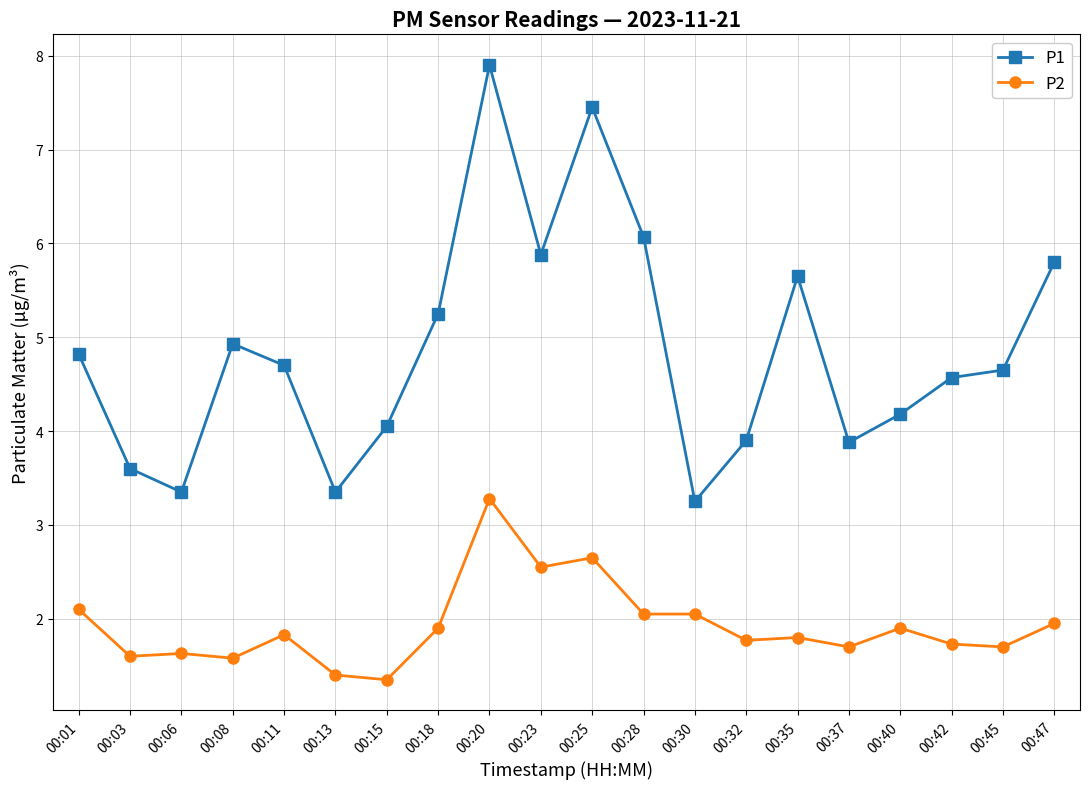

The P2 series shows 1.9 at 00:47. True or false?

True